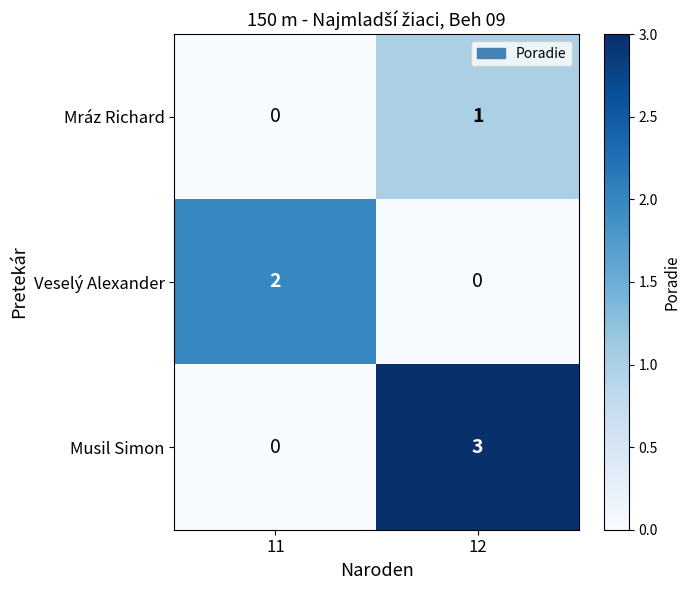

Read the Musil Simon value at 12.

3